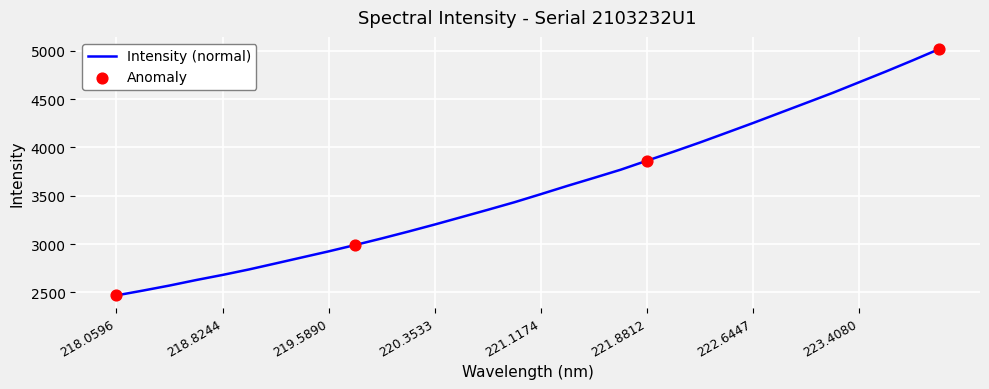

What is the minimum value shown in the chart?

2469.8